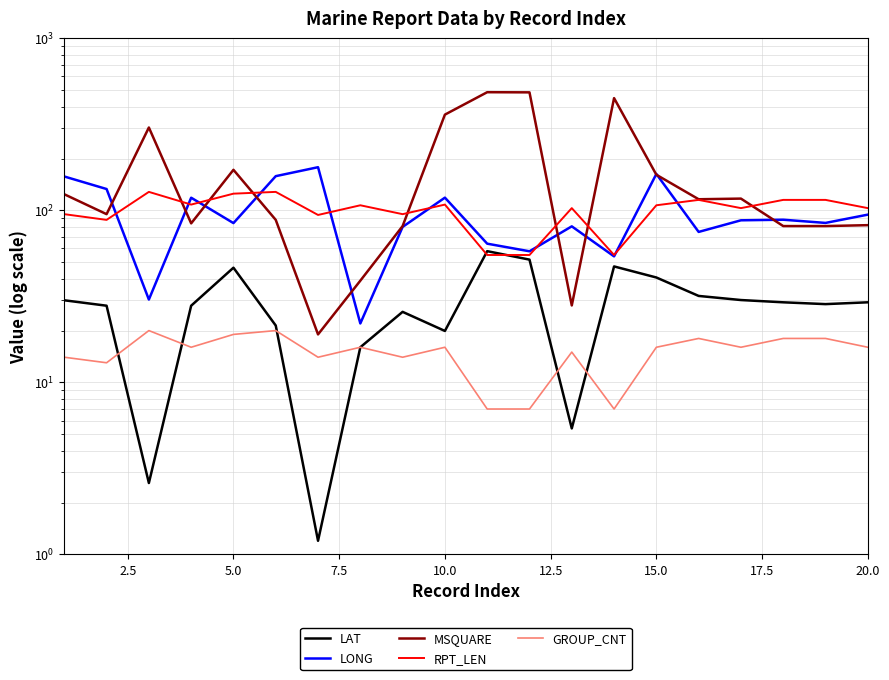

The RPT_LEN series shows 191.1 at 15. True or false?

False